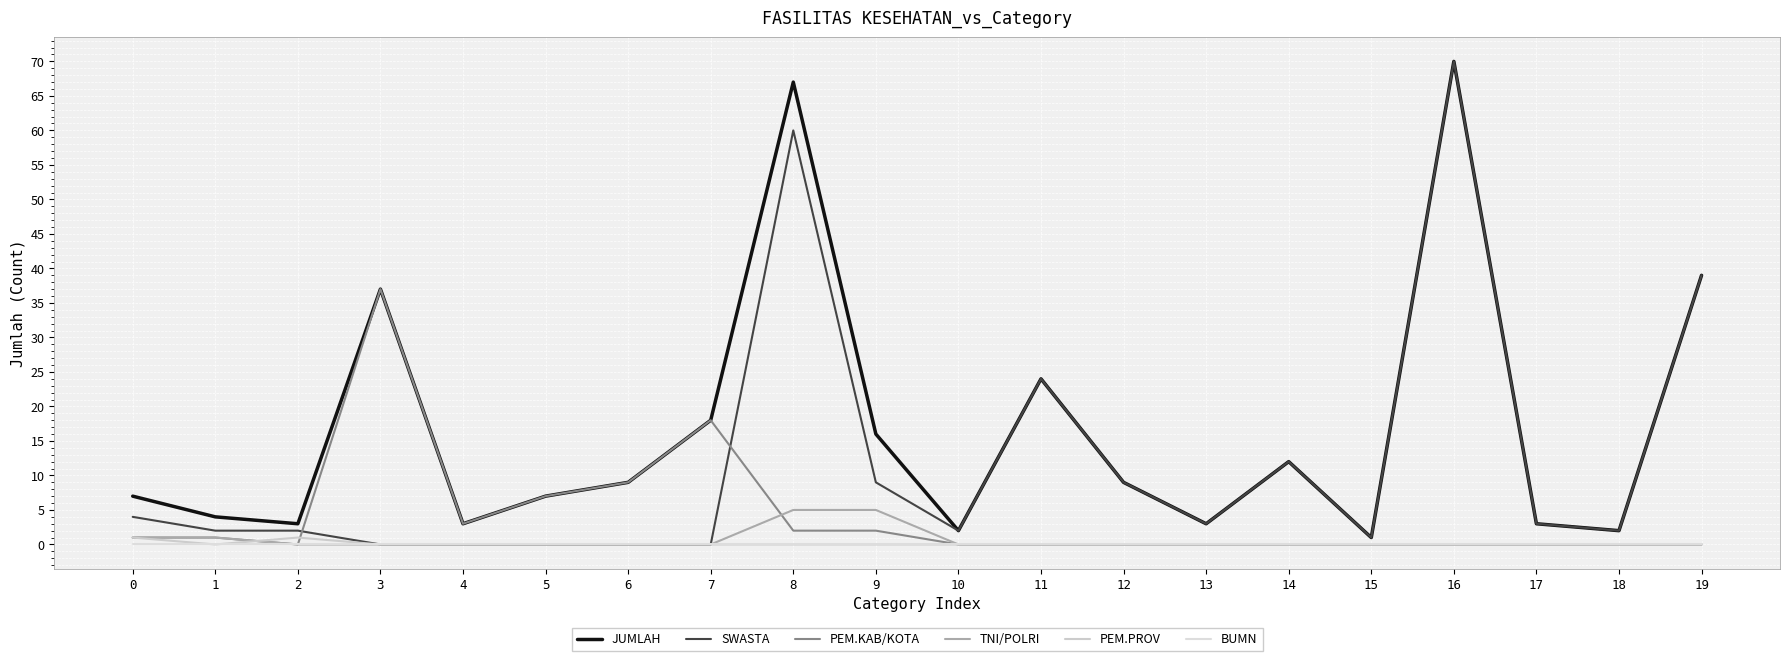

Reading left to right, what are all the values shown in this chart?

JUMLAH: 0=7	1=4	2=3	3=37	4=3	5=7	6=9	7=18	8=67	9=16	10=2	11=24	12=9	13=3	14=12	15=1	16=70	17=3	18=2	19=39
SWASTA: 0=4	1=2	2=2	3=0	4=0	5=0	6=0	7=0	8=60	9=9	10=2	11=24	12=9	13=3	14=12	15=1	16=70	17=3	18=2	19=39
PEM.KAB/KOTA: 0=1	1=1	2=0	3=37	4=3	5=7	6=9	7=18	8=2	9=2	10=0	11=0	12=0	13=0	14=0	15=0	16=0	17=0	18=0	19=0
TNI/POLRI: 0=1	1=1	2=0	3=0	4=0	5=0	6=0	7=0	8=5	9=5	10=0	11=0	12=0	13=0	14=0	15=0	16=0	17=0	18=0	19=0
PEM.PROV: 0=1	1=0	2=1	3=0	4=0	5=0	6=0	7=0	8=0	9=0	10=0	11=0	12=0	13=0	14=0	15=0	16=0	17=0	18=0	19=0
BUMN: 0=0	1=0	2=0	3=0	4=0	5=0	6=0	7=0	8=0	9=0	10=0	11=0	12=0	13=0	14=0	15=0	16=0	17=0	18=0	19=0